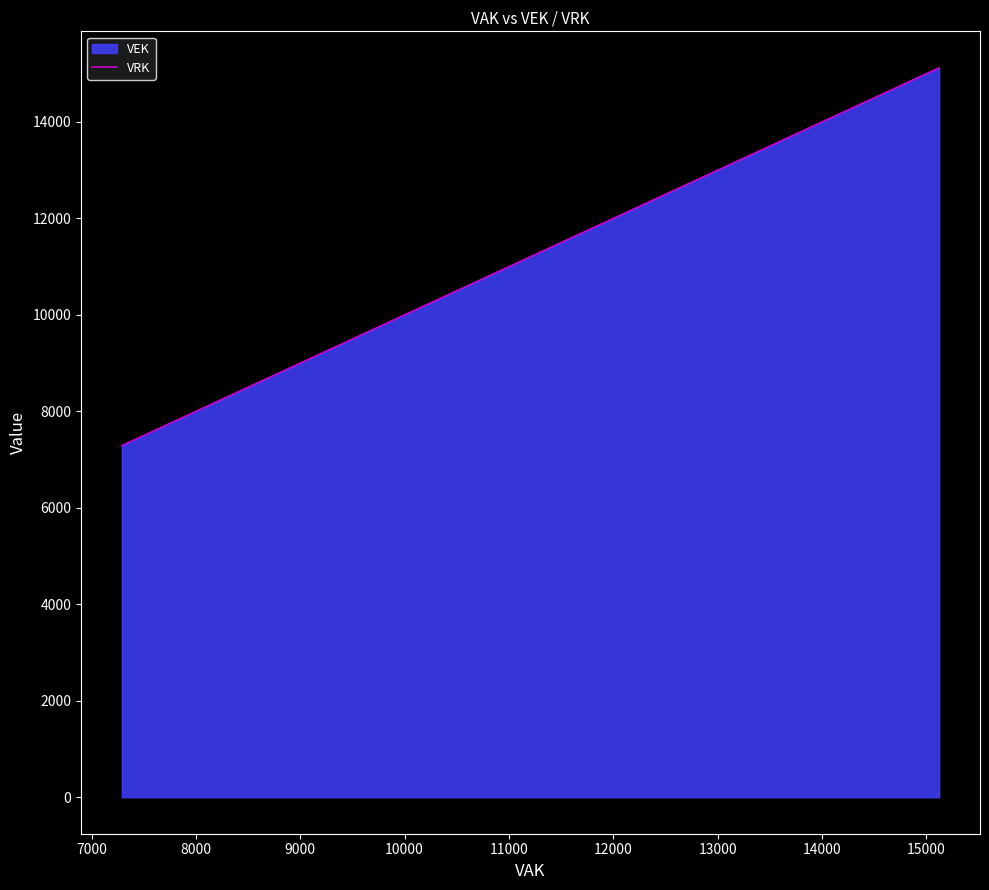

What is the smallest value displayed?

7291